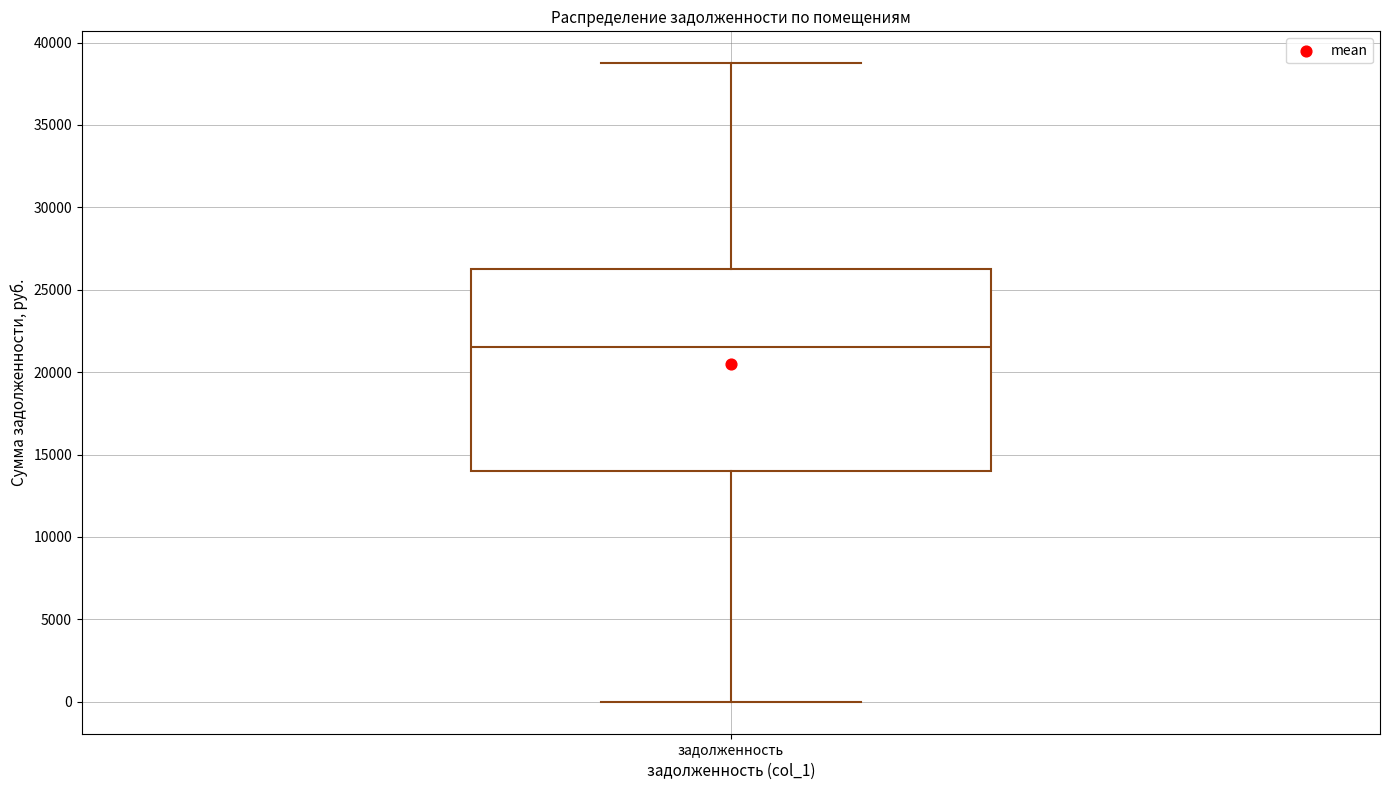

Where does the median line of the box for задолженность sit on the y-axis? The values are not printed on the chart, so give them approximately, as read against the axis.

21500